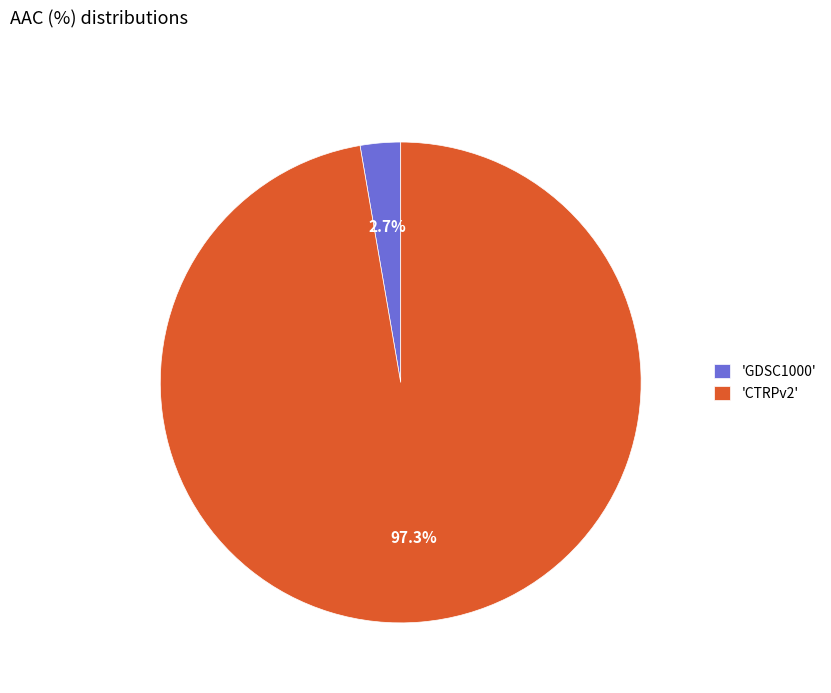

Does 'CTRPv2' account for over 50% of the chart?

Yes